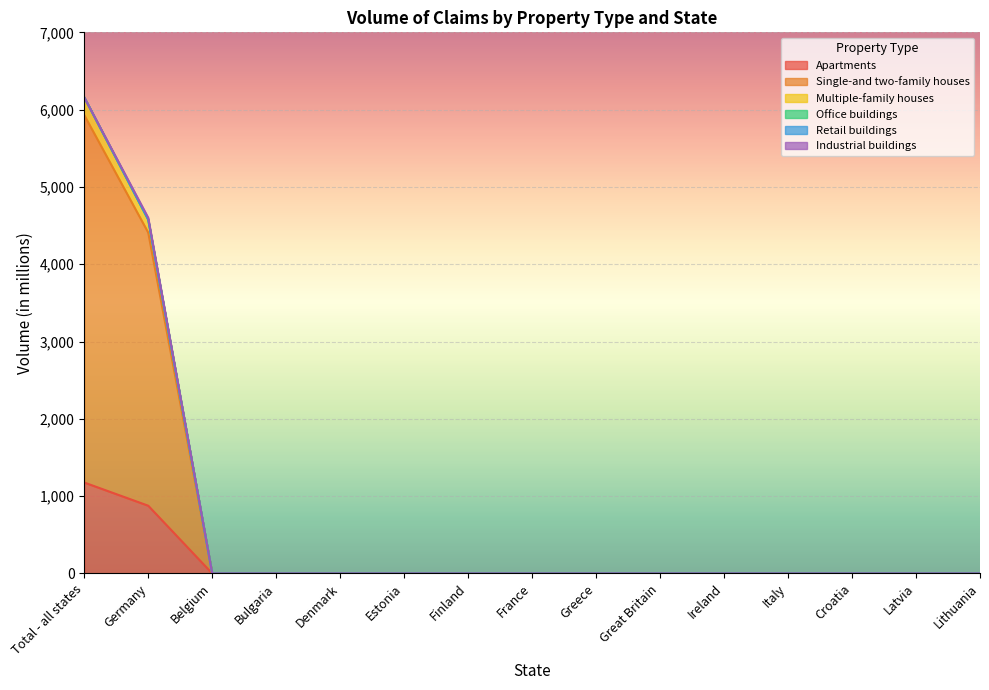

True or false: Multiple-family houses and Apartments cross at least once.

False